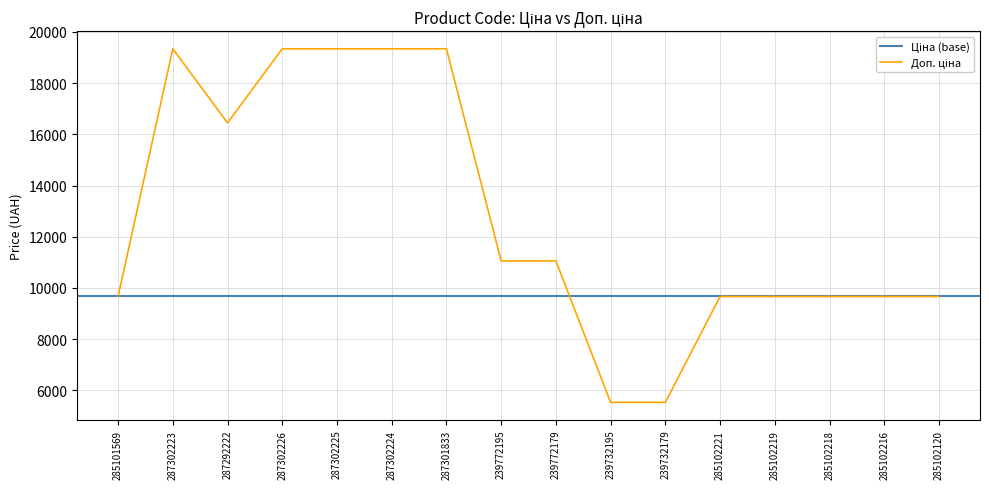

List the labels in order of value, smallest first.

239732195, 239732179, 285101569, 285102221, 285102219, 285102218, 285102216, 285102120, 239772195, 239772179, 287292222, 287302223, 287302226, 287302225, 287302224, 287301833